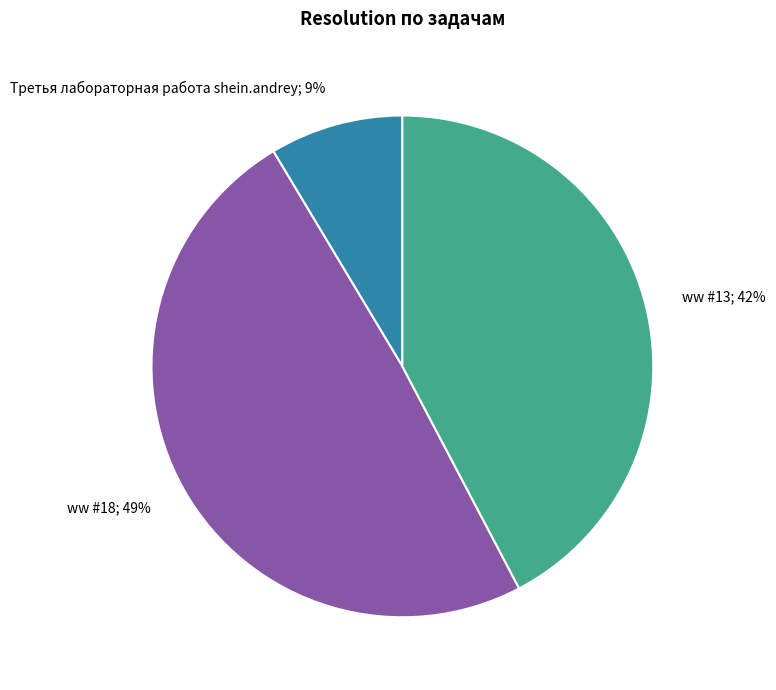

Does any single category account for the majority?

No